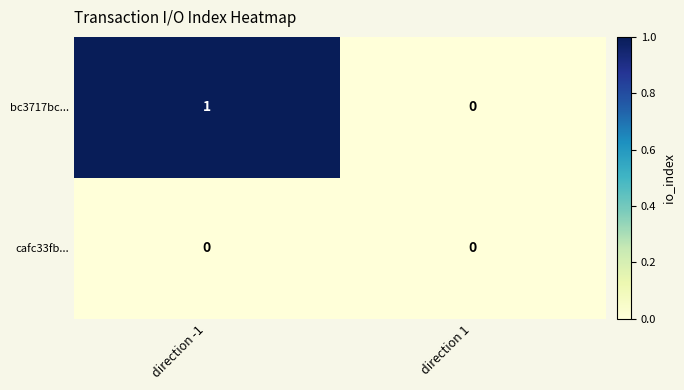

List the series in order of their overall mean, highest first.

bc3717bc..., cafc33fb...